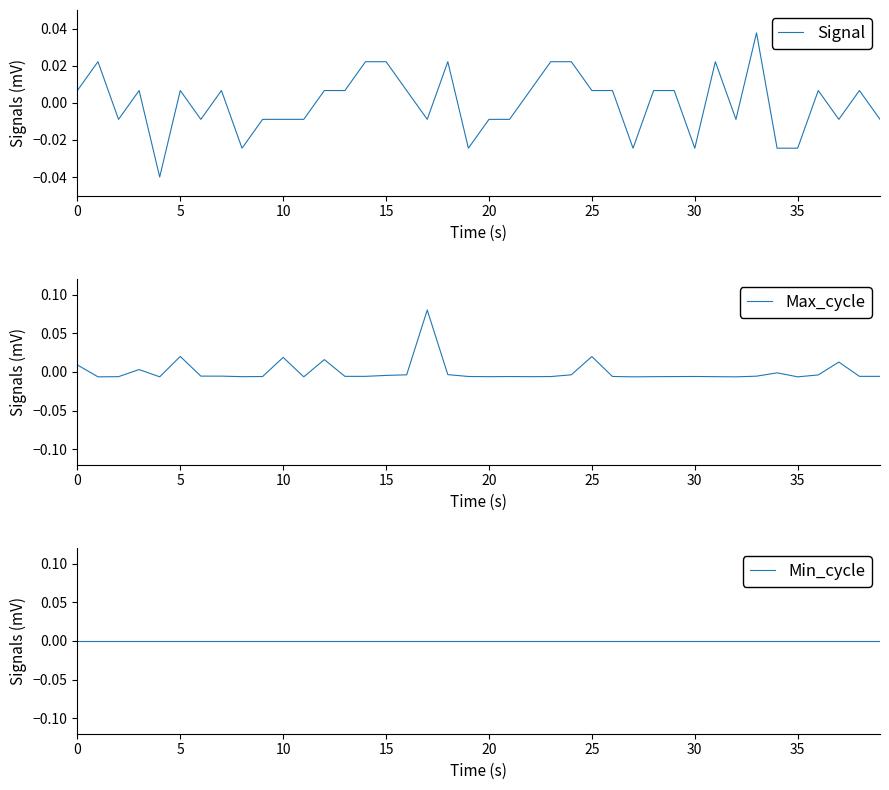

At which category is the sum across all series the highest?

17